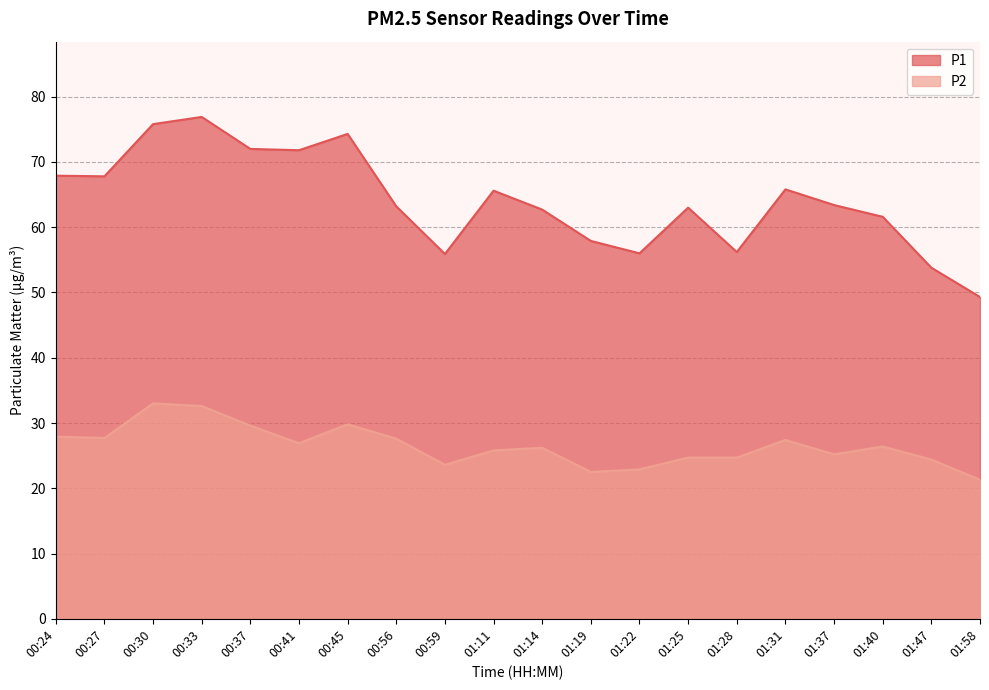

Reading left to right, transcribe all the data shown in this chart.

P1: 00:24=67.9	00:27=67.8	00:30=75.8	00:33=76.9	00:37=72.0	00:41=71.8	00:45=74.3	00:56=63.2	00:59=55.9	01:11=65.6	01:14=62.7	01:19=57.9	01:22=56.0	01:25=63.0	01:28=56.2	01:31=65.8	01:37=63.4	01:40=61.6	01:47=53.8	01:58=49.3
P2: 00:24=27.9	00:27=27.7	00:30=33.0	00:33=32.6	00:37=29.6	00:41=26.9	00:45=29.8	00:56=27.6	00:59=23.6	01:11=25.8	01:14=26.2	01:19=22.5	01:22=22.9	01:25=24.7	01:28=24.7	01:31=27.4	01:37=25.2	01:40=26.4	01:47=24.4	01:58=21.3